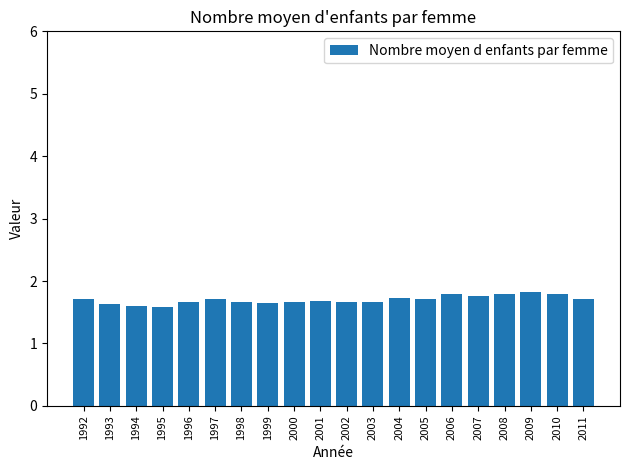

Is it true that the value at 1997 is 1.7?

True